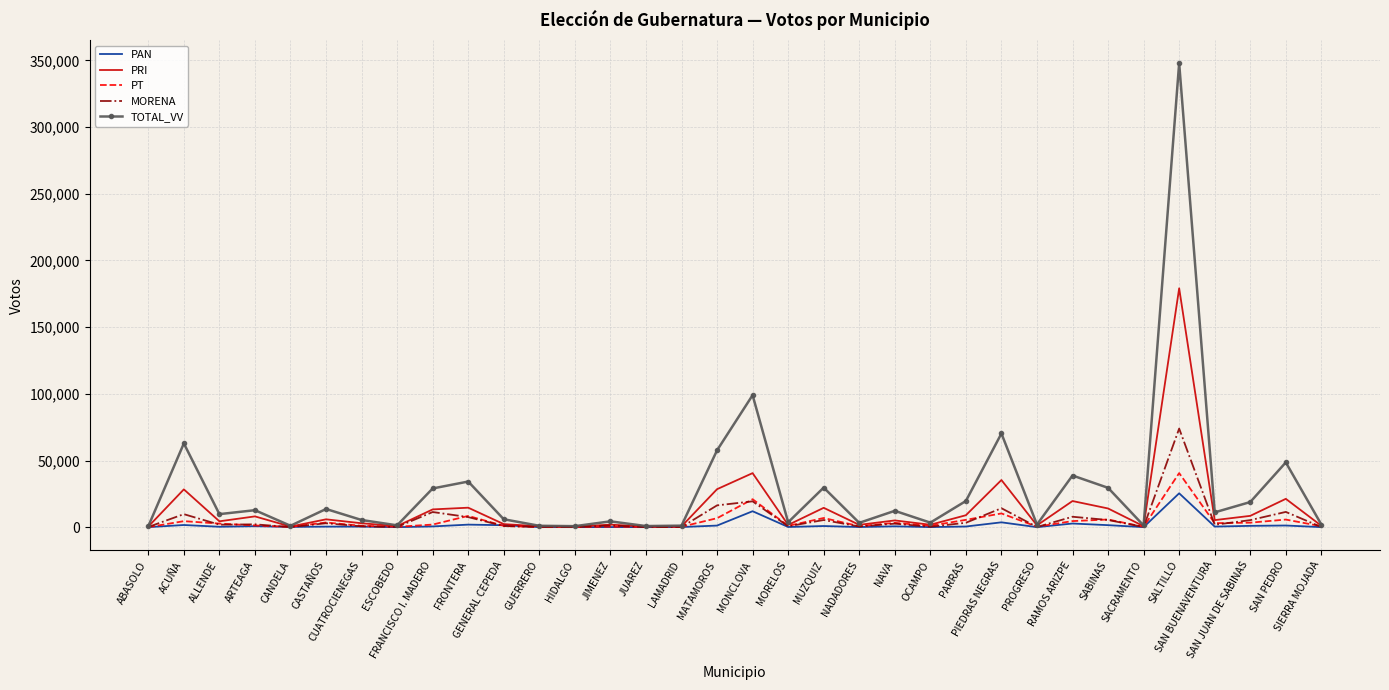

At how many categories does at least one series exceed 53163?

5